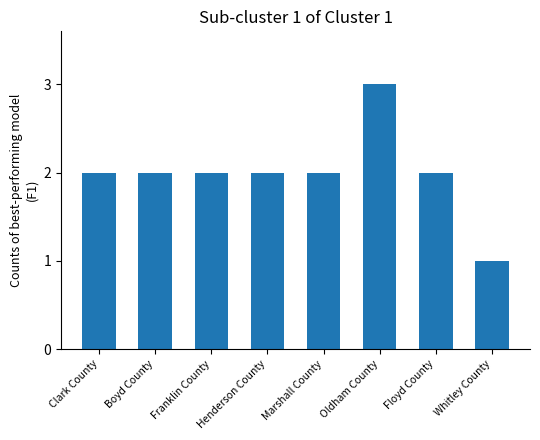

The value at Henderson County is 2. True or false?

True